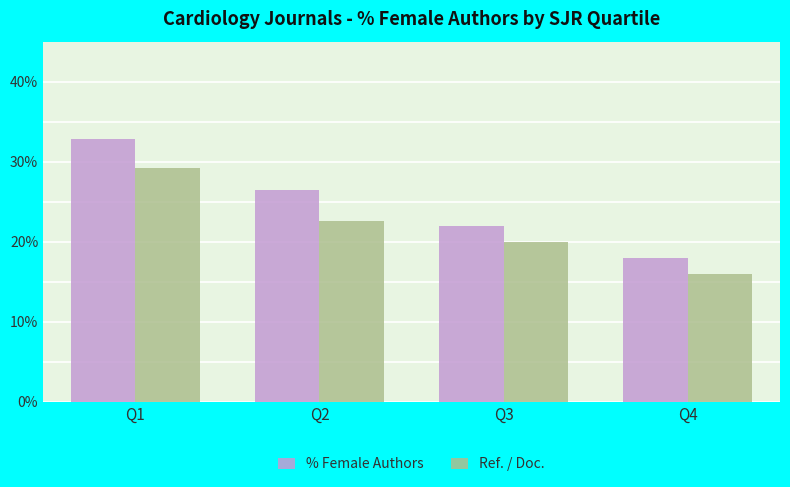

Does the chart contain stacked bars?

No